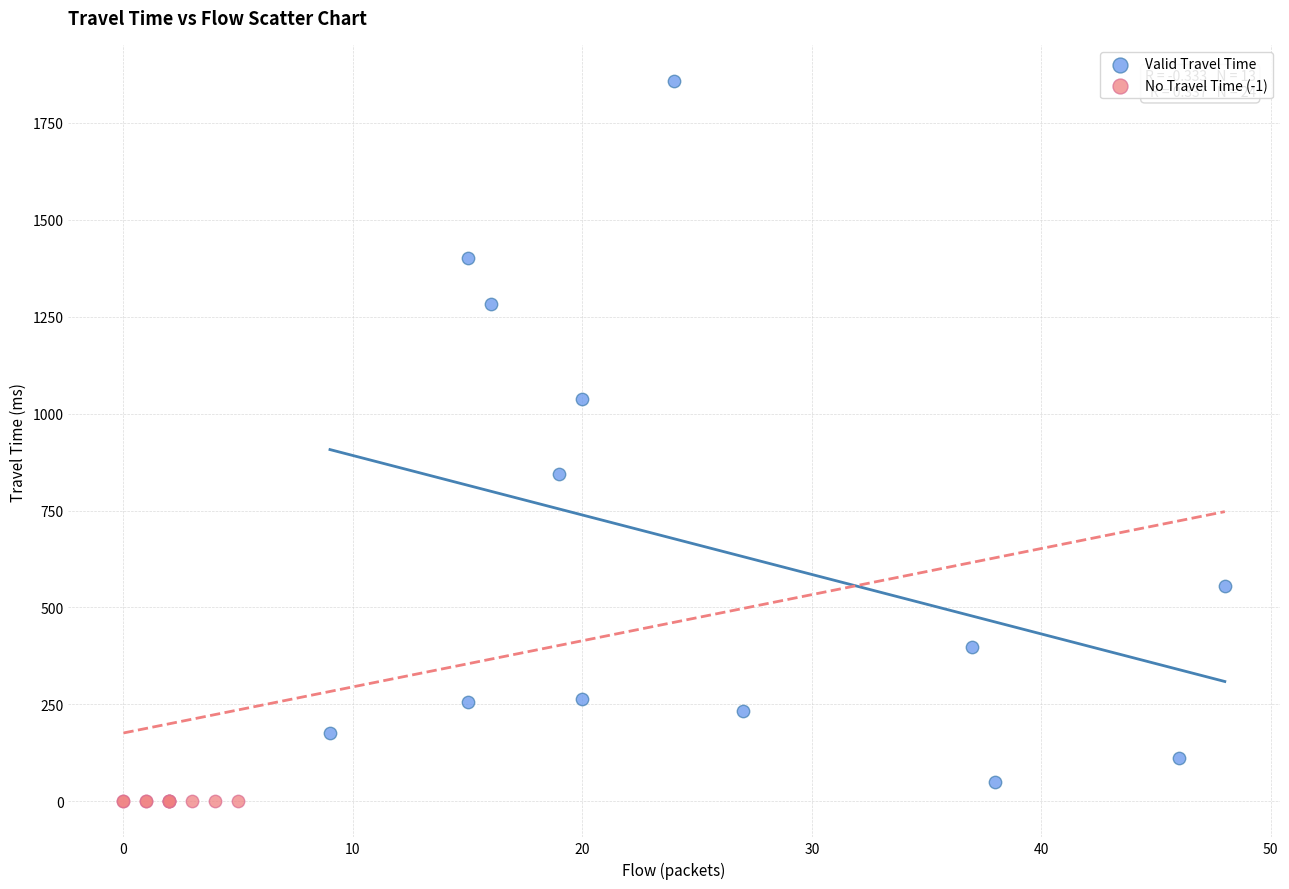

Which series contains the lowest Y value?

No Travel Time (-1)